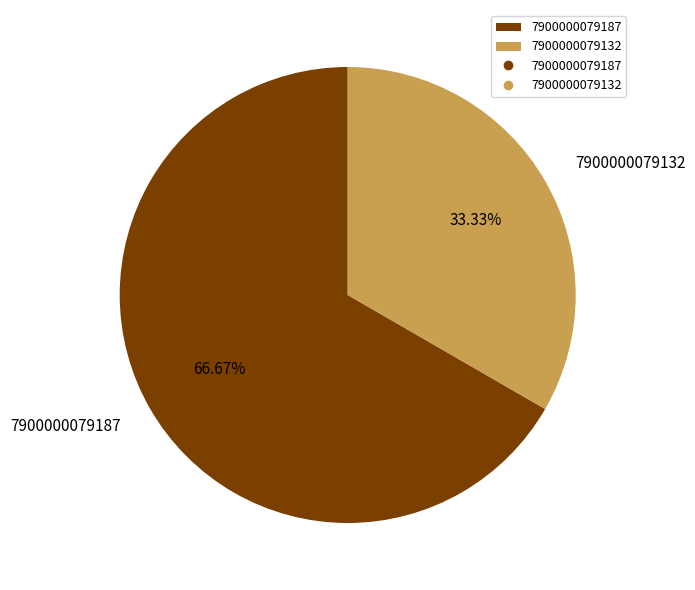

Approximately how many times larger is the value at 7900000079132 compared to 7900000079187?

0.5